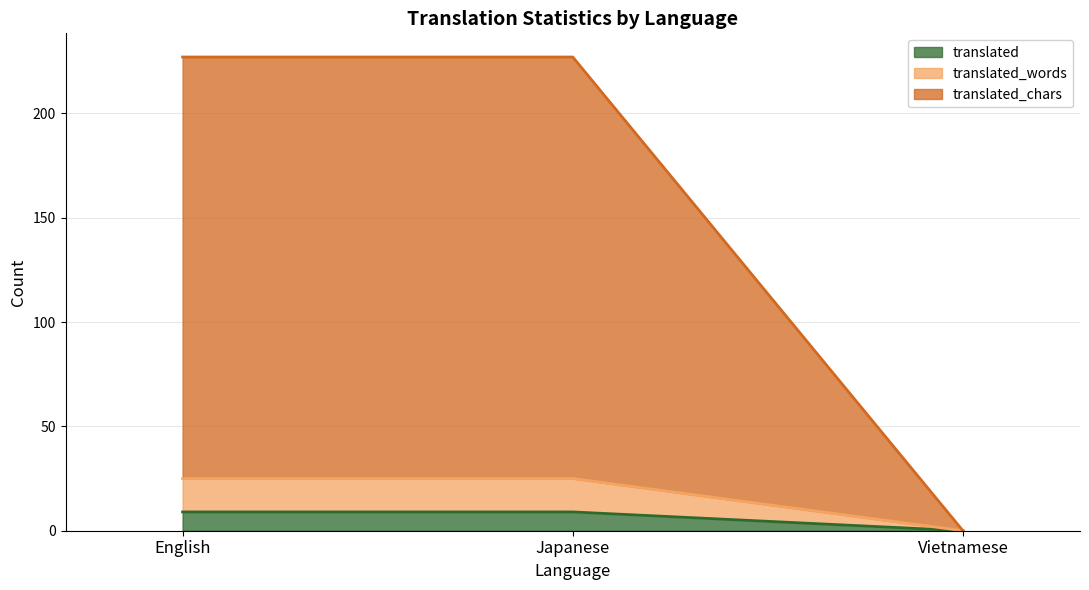

Count the number of categories in the chart.

3